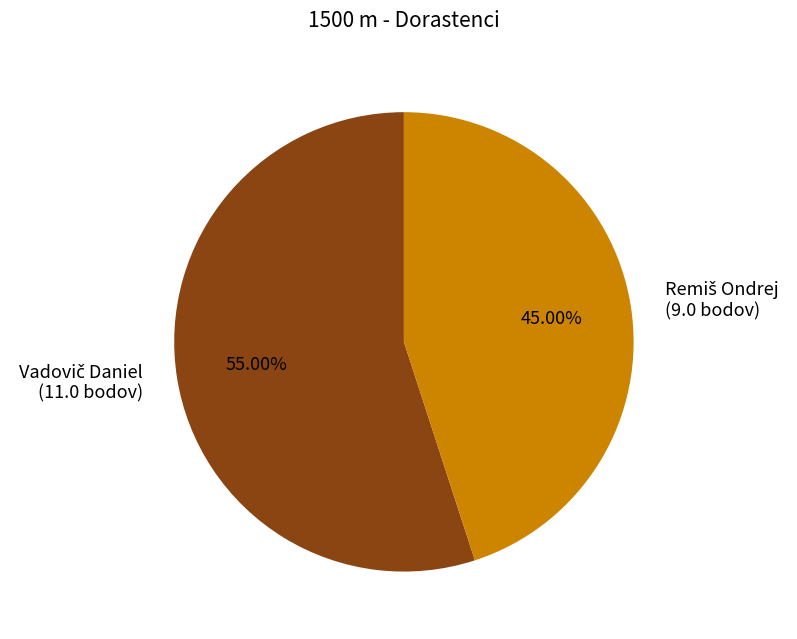

Does any single category account for the majority?

Yes